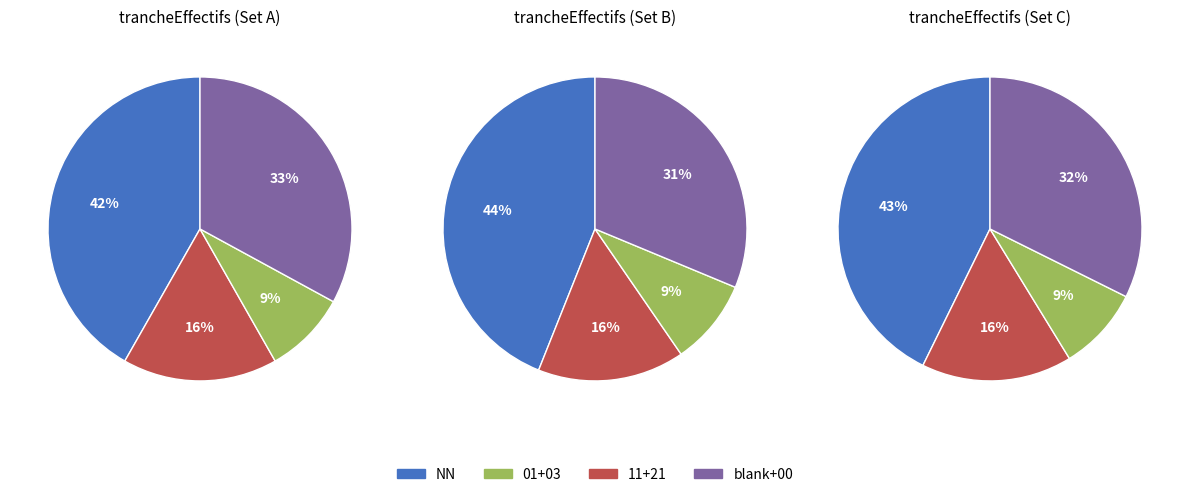

Does 00 represent more than half of the total?

No